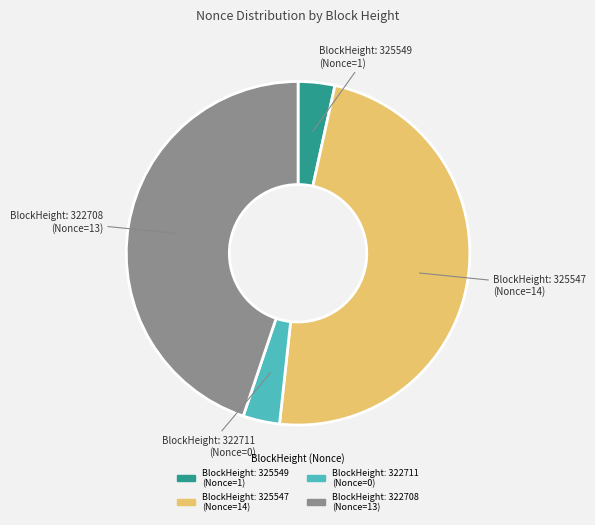

What is the ratio of the value at BlockHeight: 325547 (Nonce=14) to the value at BlockHeight: 322711 (Nonce=0)?

14.0